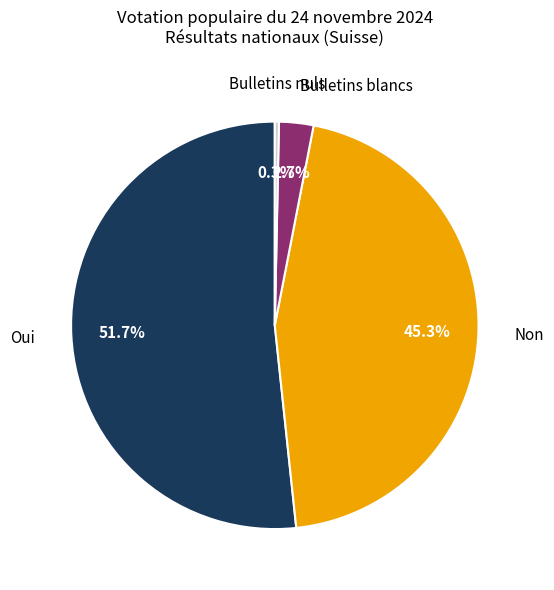

To the nearest percent, what is the difference between the largest and smallest slice percentages?

51%